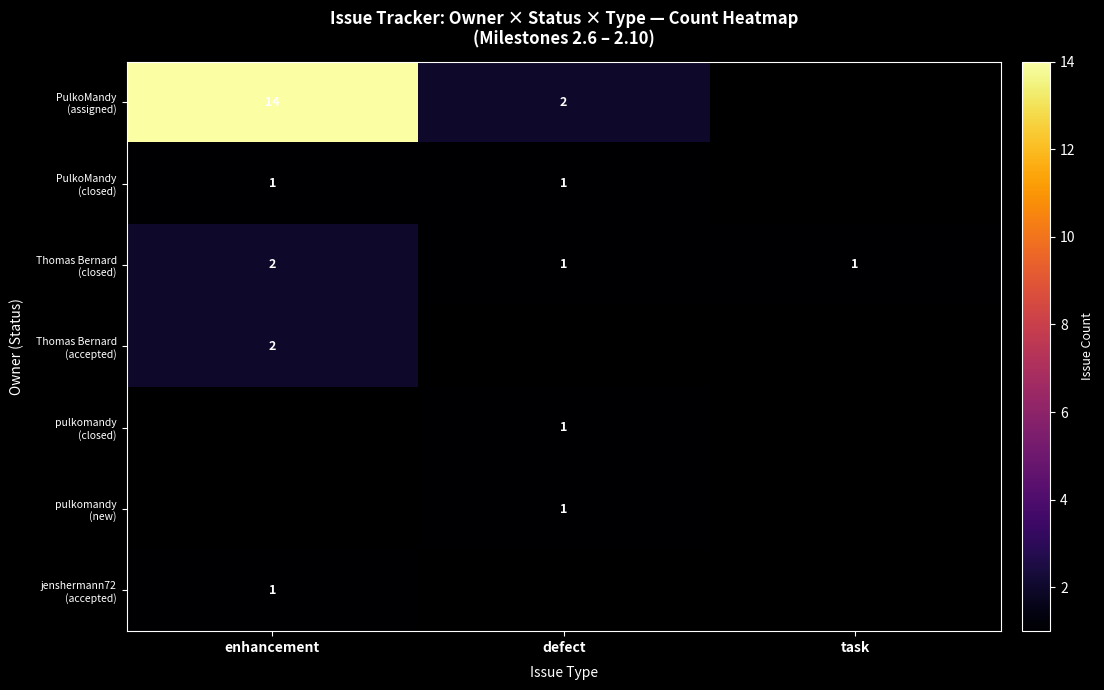

Is it true that PulkoMandy (closed) equals 1.5 at enhancement?

False